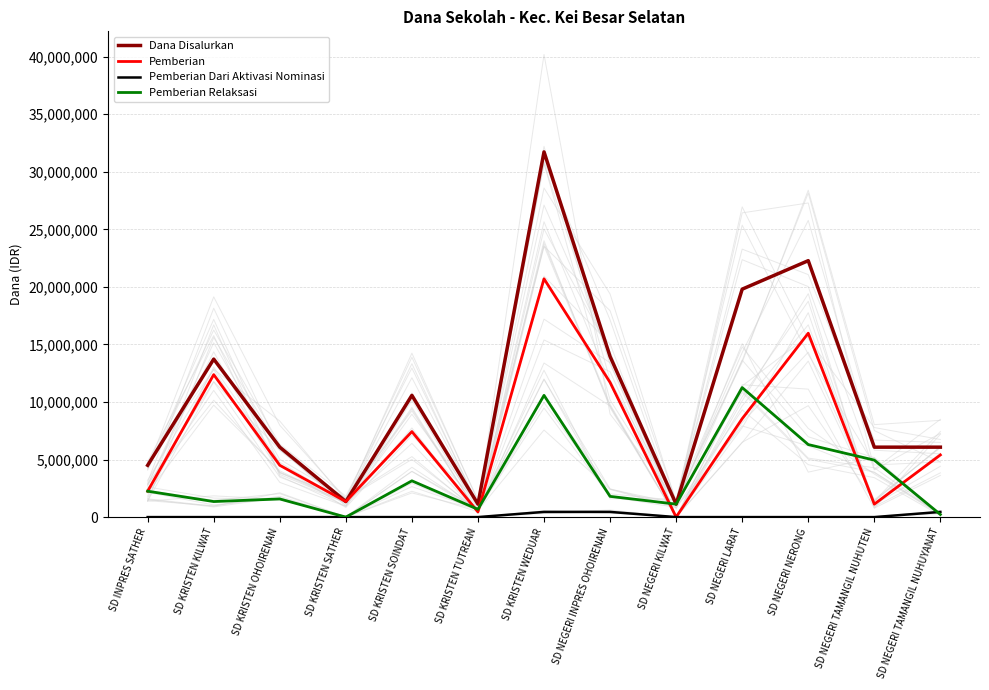

Which category has the lowest value across all series?

SD NEGERI KILWAT